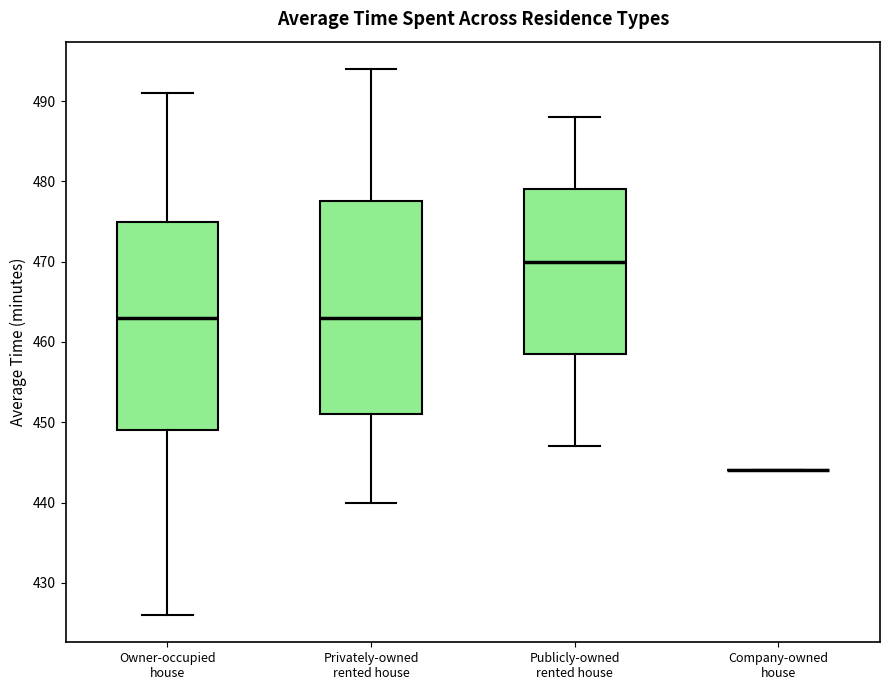

Reading left to right, read every box against the y-axis: the position of its median line, the range the box covers, and the ends of its whiskers. The values are not printed on the chart, so give them approximately, as read against the axis.

Owner-occupied house: median 463, box 449 to 475, whiskers 426 to 491
Privately-owned rented house: median 463, box 451 to 478, whiskers 440 to 494
Publicly-owned rented house: median 470, box 459 to 479, whiskers 447 to 488
Company-owned house: box collapsed to a line at 444, whiskers 444 to 444